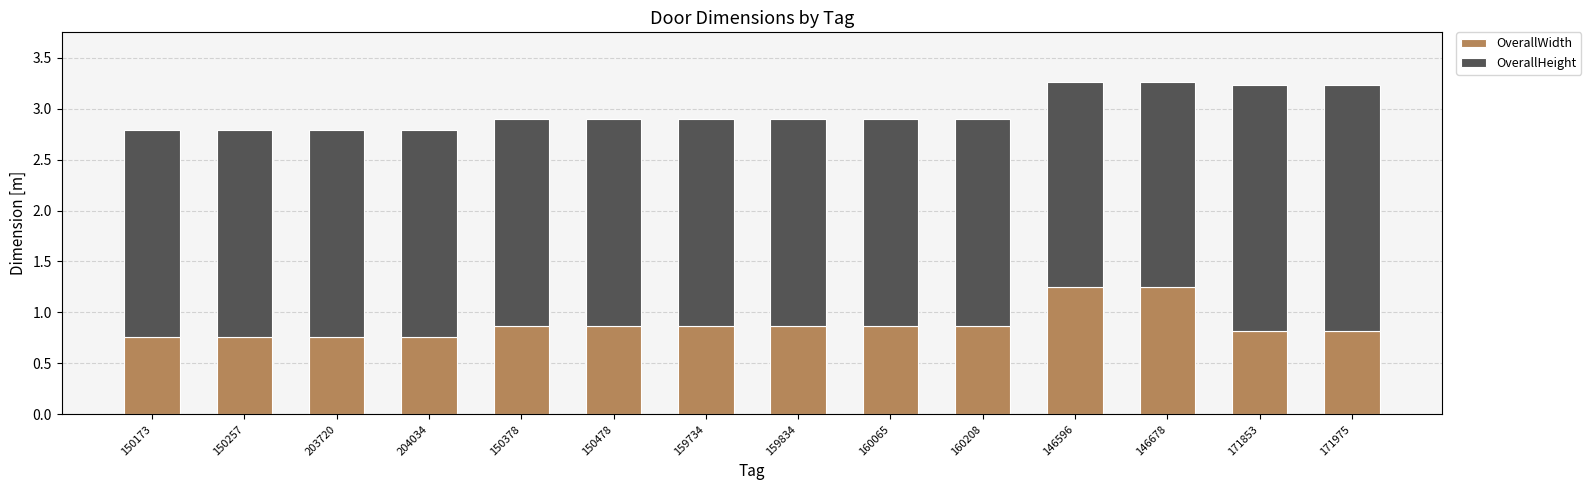

What is the difference between the maximum and minimum values in the OverallWidth series?

0.5